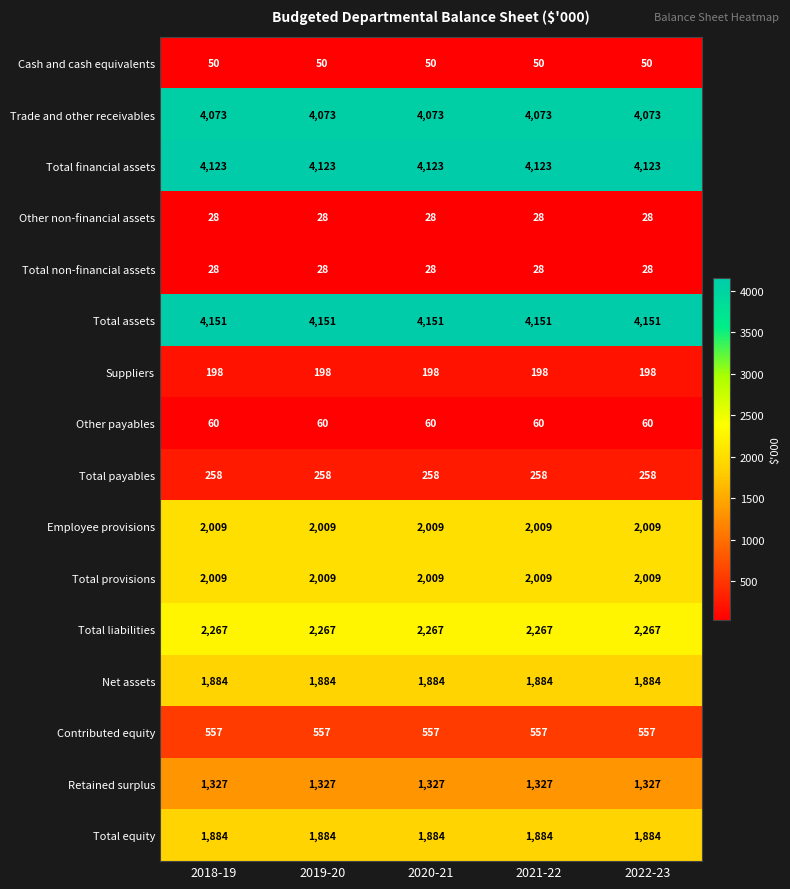

The value of Trade and other receivables at 2020-21 is 4073. True or false?

True